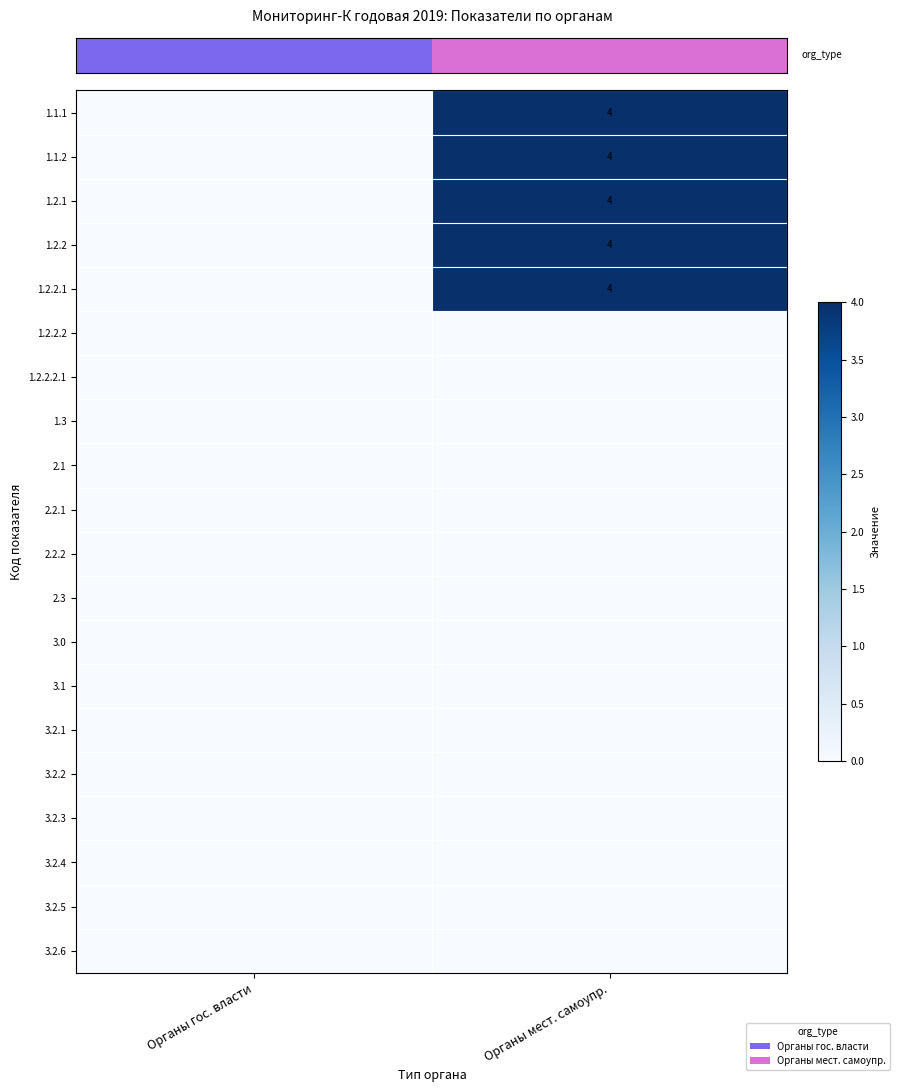

Which category has the lowest value across all series?

Органы гос. власти